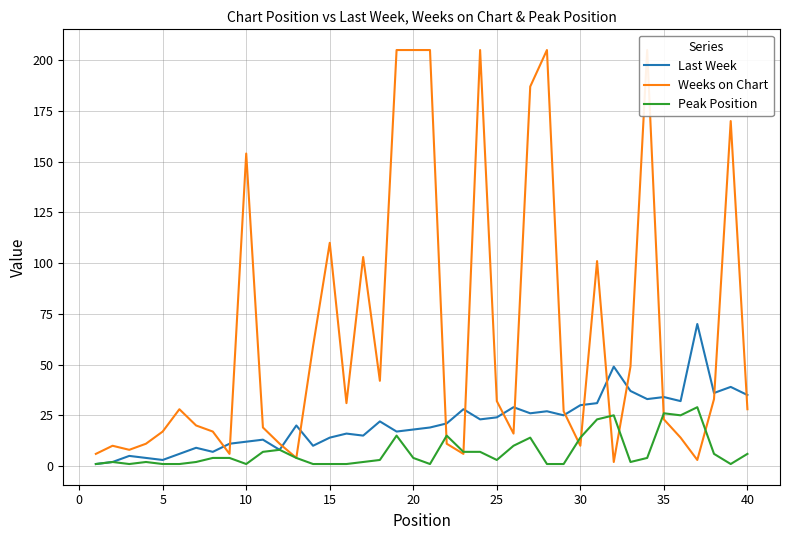

True or false: Peak Position and Last Week intersect in this chart.

False